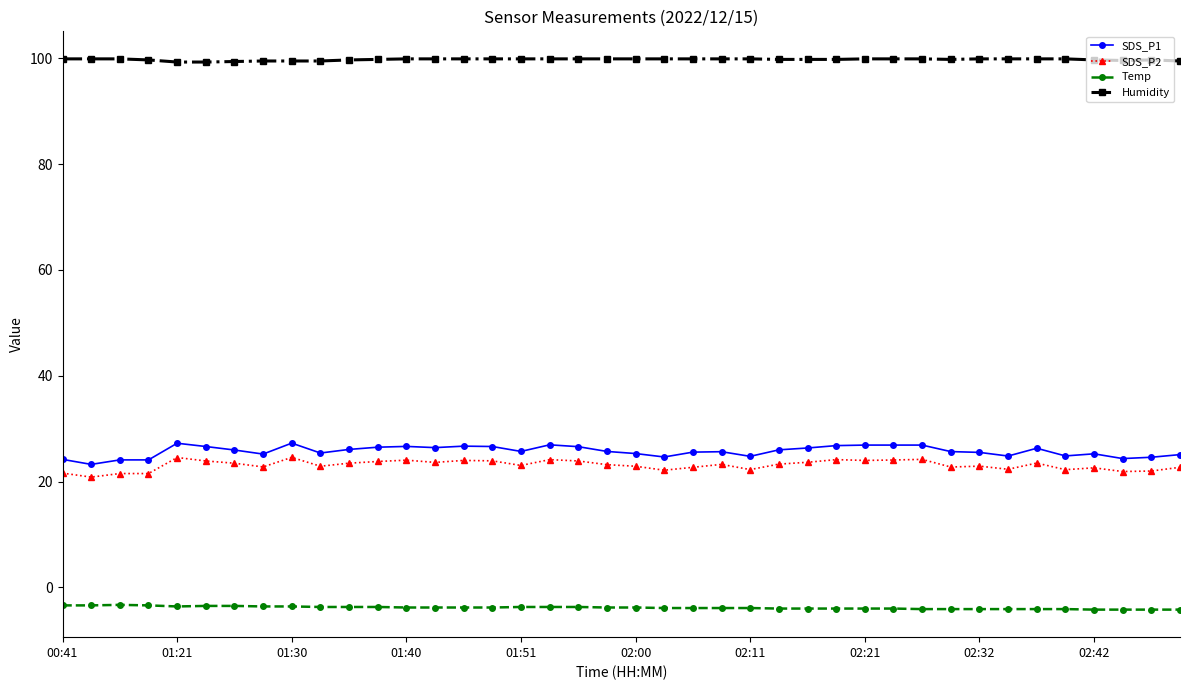

What is the average value of the Temp series?

-3.8